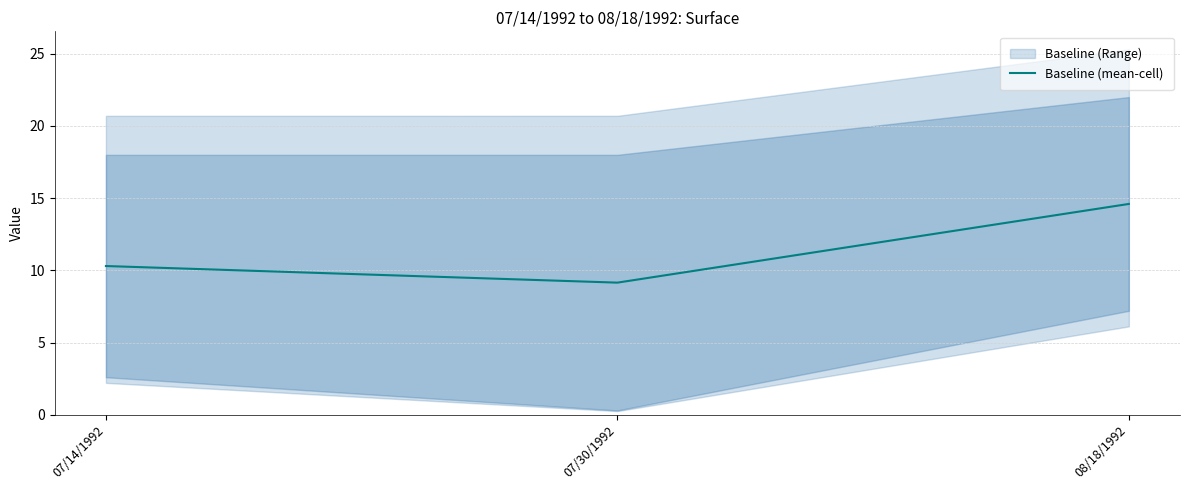

List the labels in order of value, smallest first.

07/30/1992, 07/14/1992, 08/18/1992